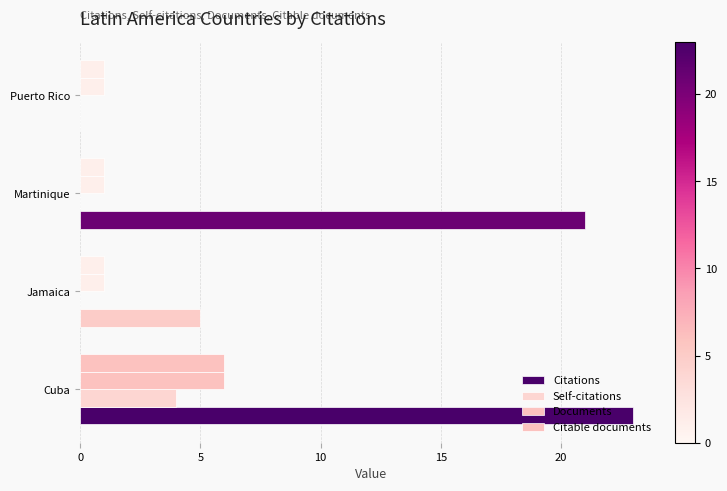

Which series has the widest spread of values?

Citations